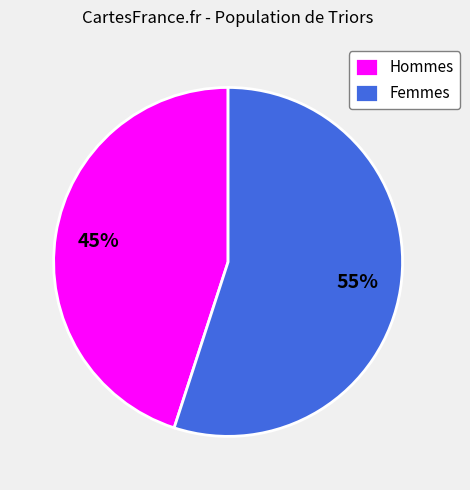

To the nearest percent, what percentage of the pie is Hommes?

45%